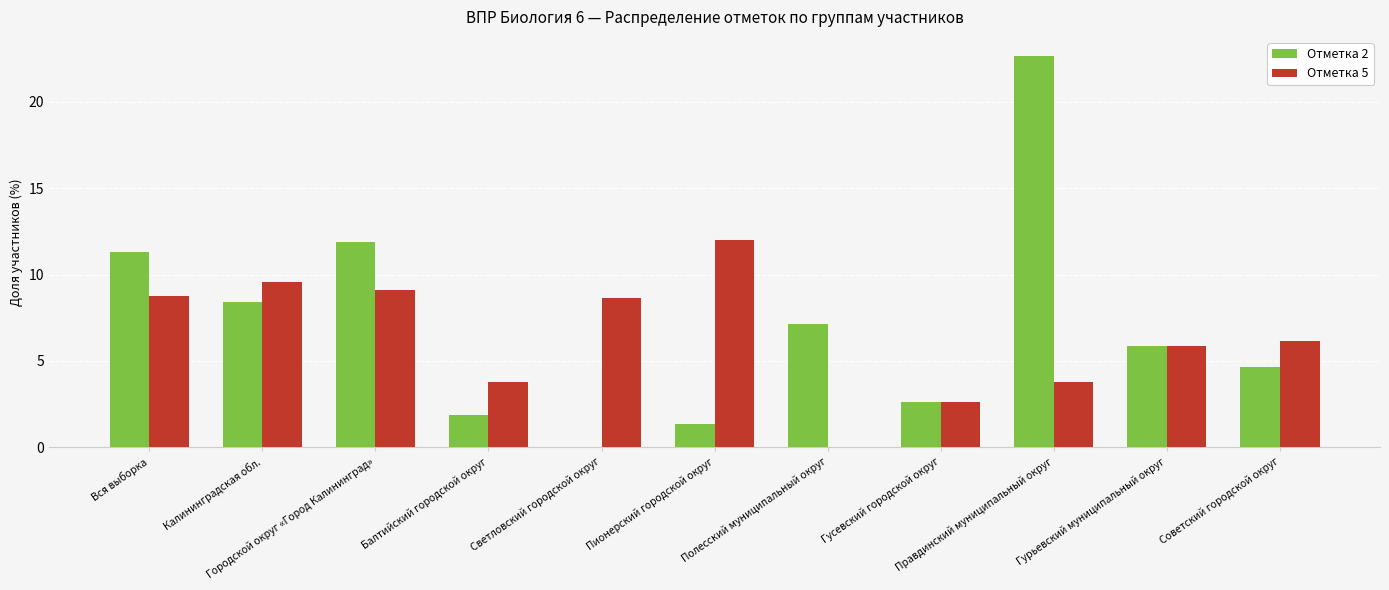

Which series has the widest spread of values?

Отметка 2